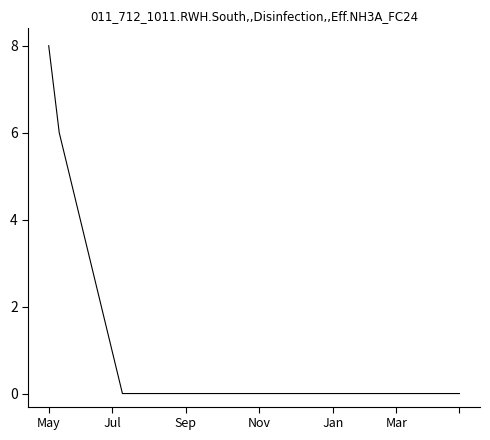

What is the greatest value displayed?

8